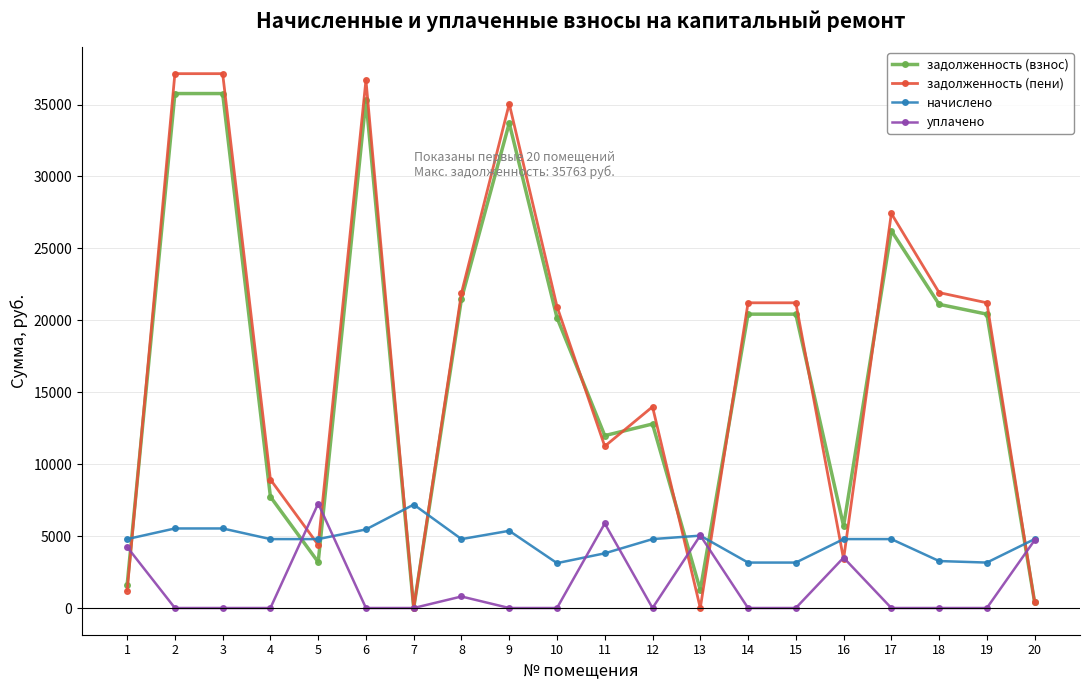

Is the value of задолженность (взнос) at 8 greater than the value of начислено at 8?

Yes